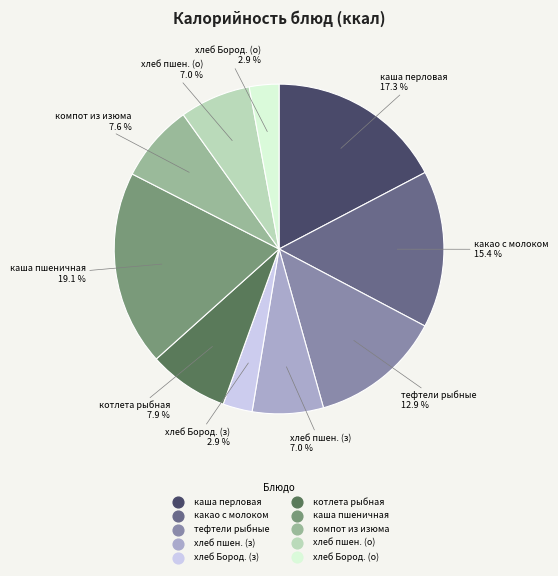

Does any single category account for the majority?

No